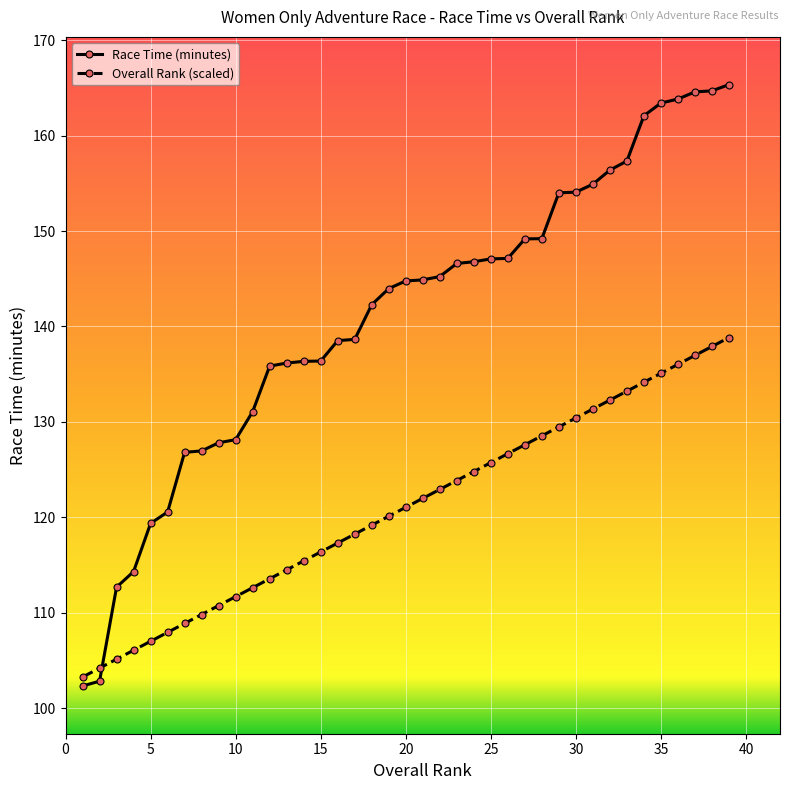

What are all the series names shown in the legend?

Race Time (minutes), Overall Rank (scaled)